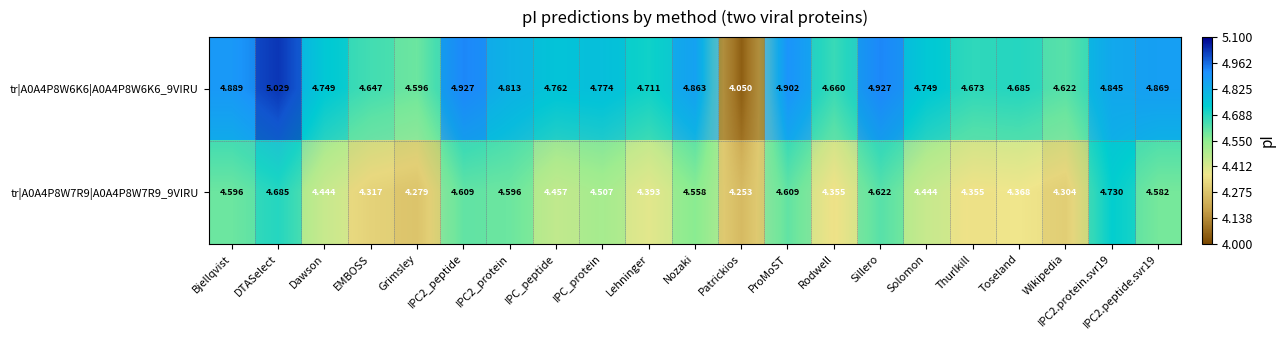

At how many categories does at least one series exceed 4?

21